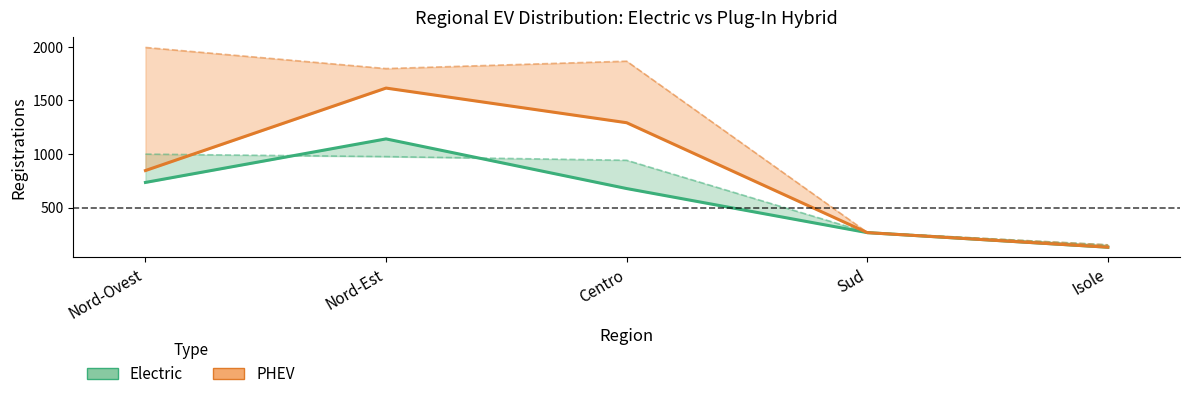

True or false: Electric Jan 2024 and PHEV Jan 2024 cross at least once.

False